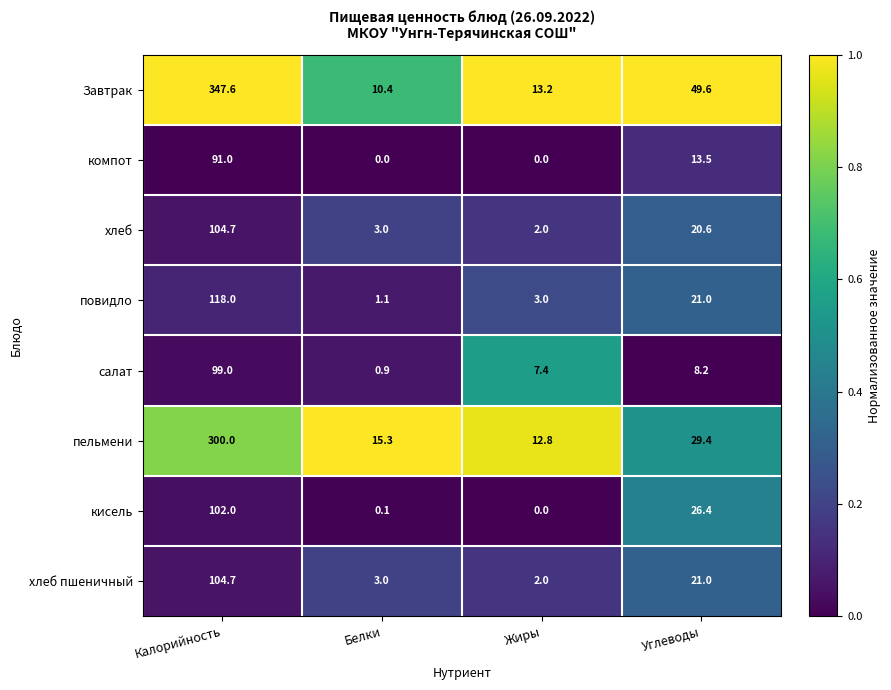

The value of Завтрак at Белки is 10.4. True or false?

True